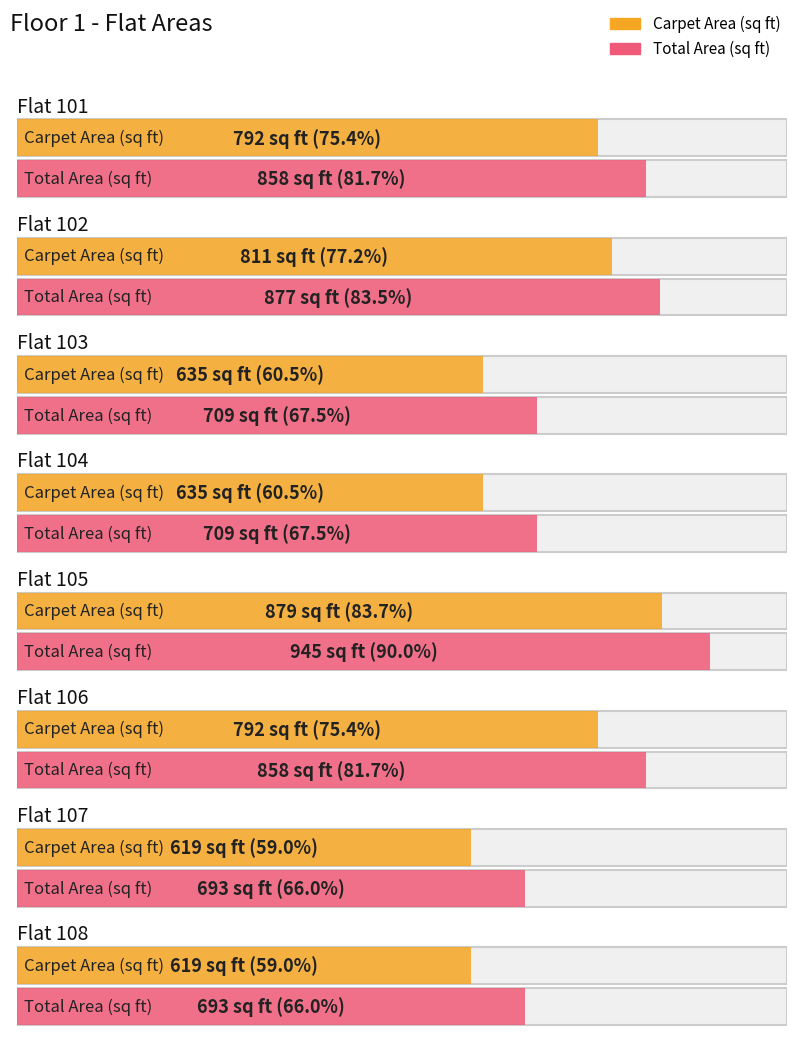

Is it true that Total Area (sq ft) equals 877 at Flat 102?

True